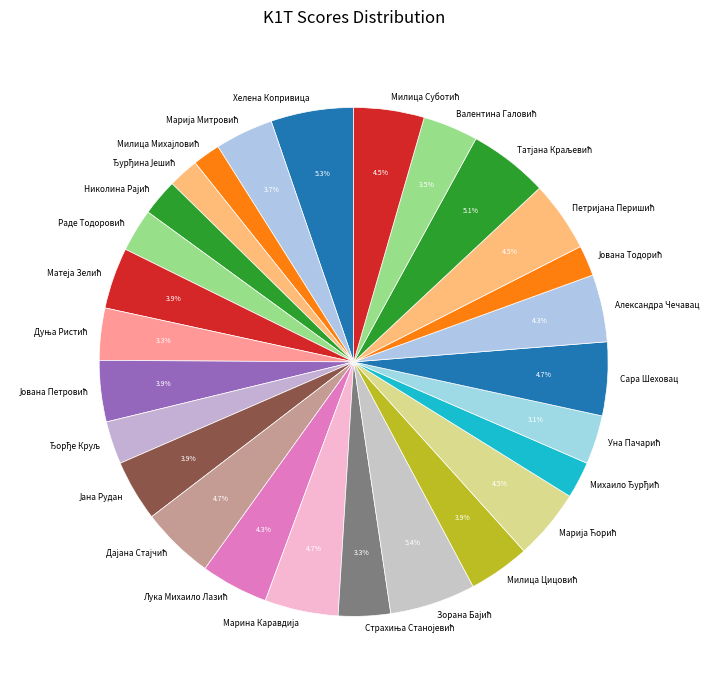

To the nearest percent, what is the average slice percentage?

4%